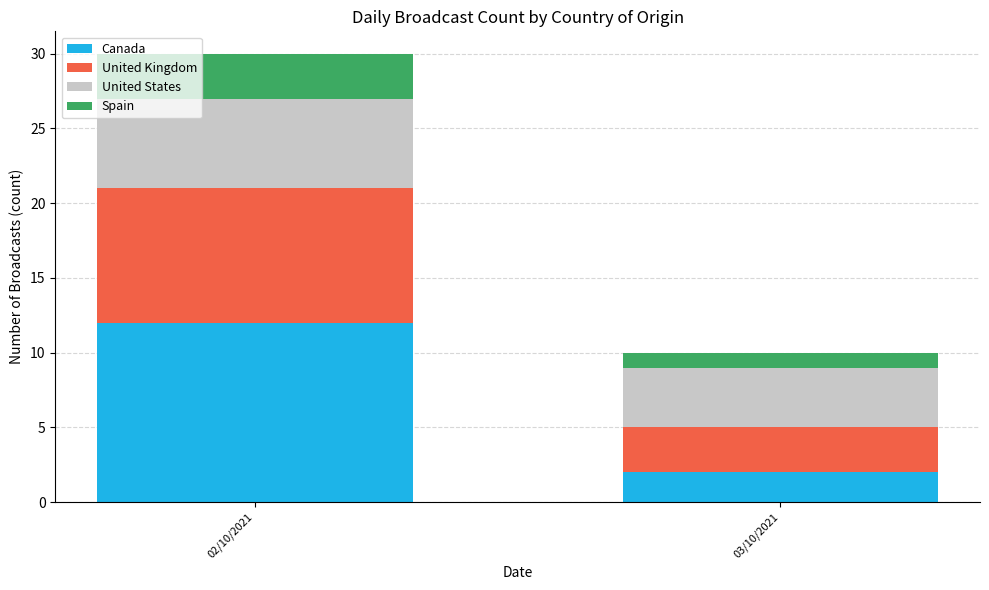

At which category is the sum across all series the highest?

02/10/2021